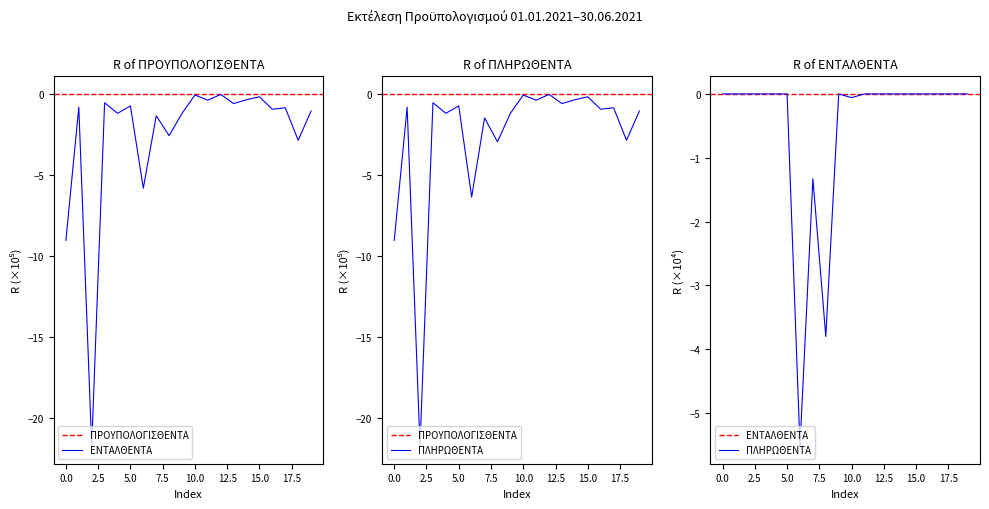

True or false: ΕΝΤΑΛΘΕΝΤΑ and ΠΡΟΥΠΟΛΟΓΙΣΘΕΝΤΑ intersect in this chart.

False